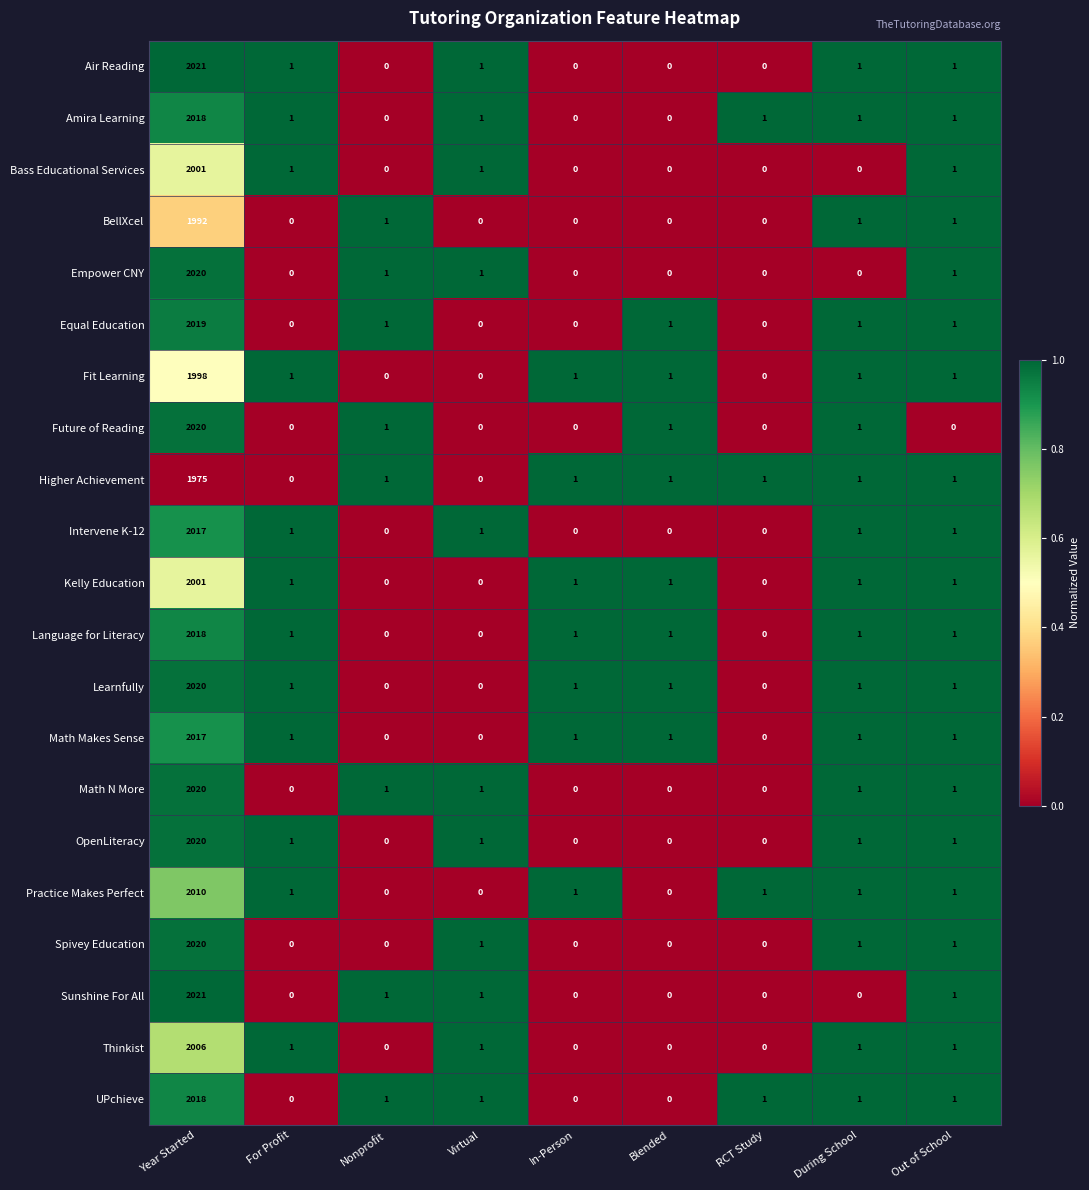

At which category is the sum across all series the highest?

Year Started